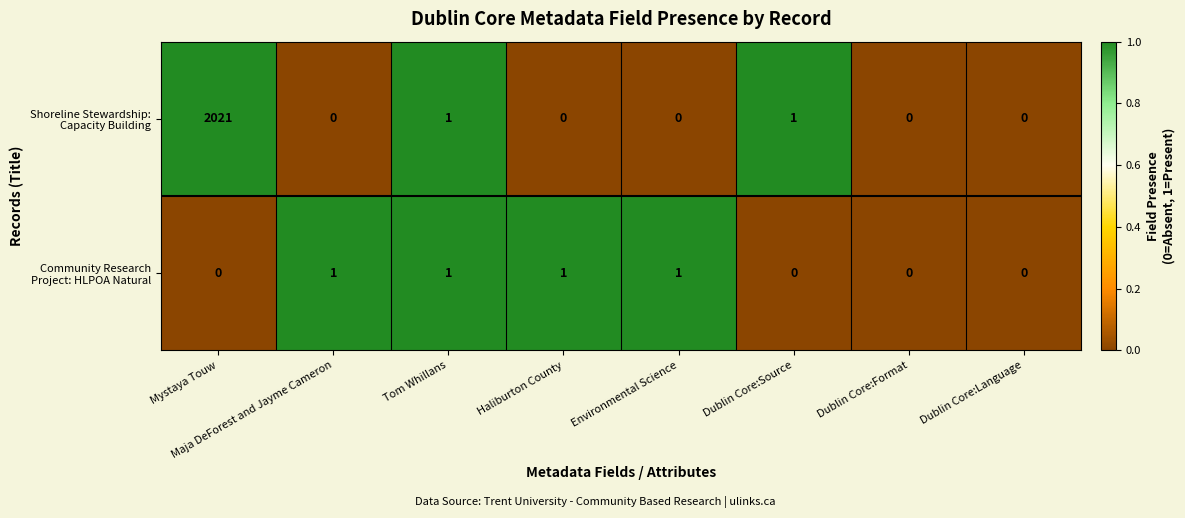

Which category has the highest value across all series?

Mystaya Touw